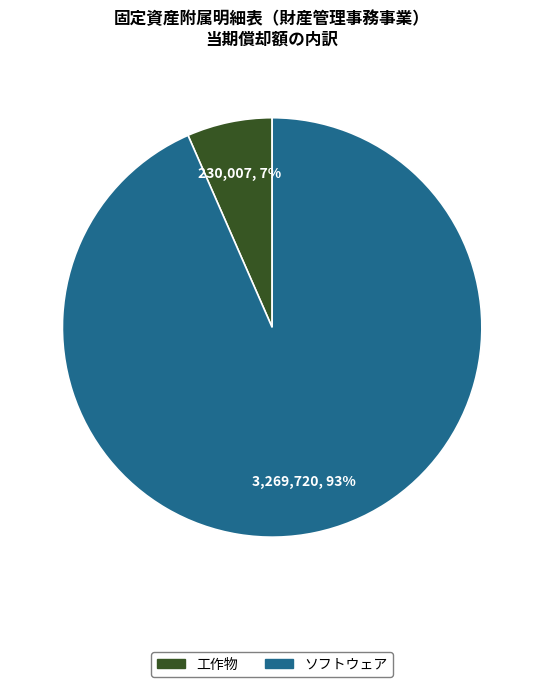

How many slices are in this pie chart?

2